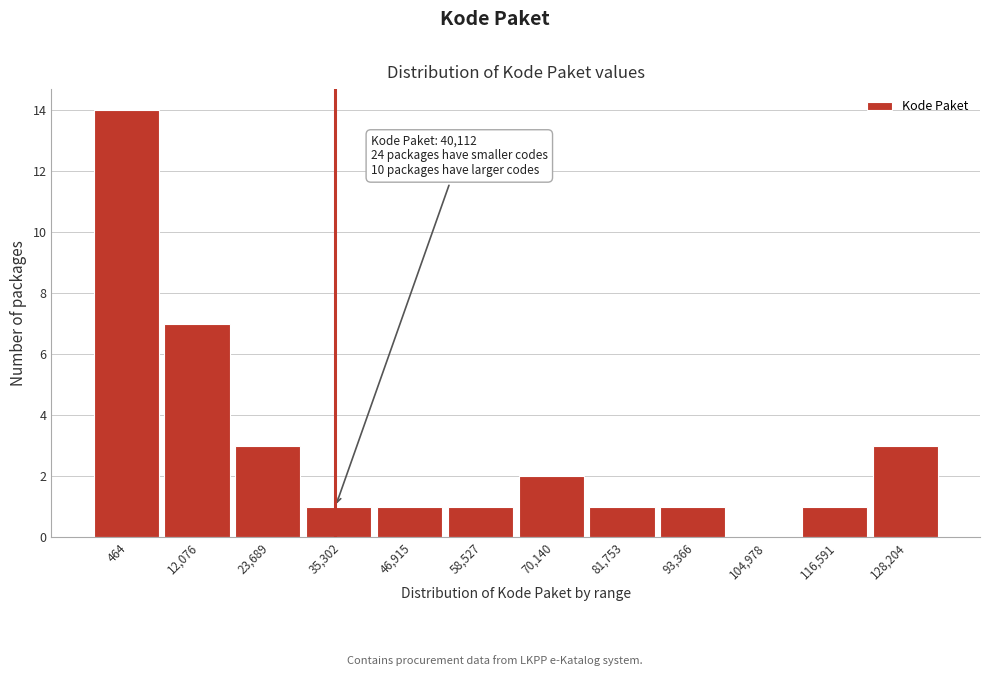

Reading left to right, extract all data points from this chart.

464=14	12,076=7	23,689=3	35,302=1	46,915=1	58,527=1	70,140=2	81,753=1	93,366=1	104,978=0	116,591=1	128,204=3